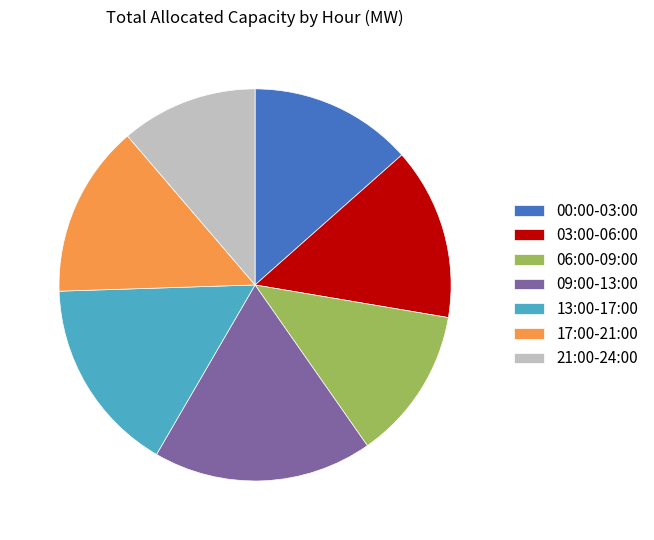

Does 17:00-21:00 account for over 50% of the chart?

No